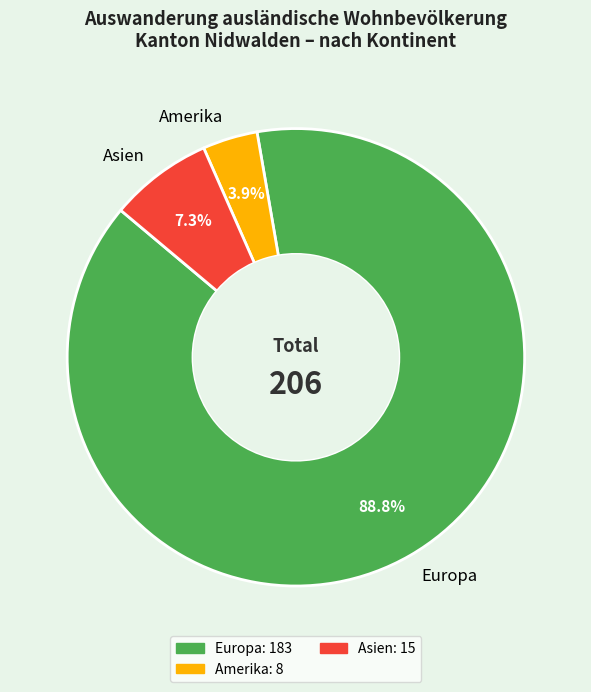

What percentage is NOT represented by Asien?

92.7%